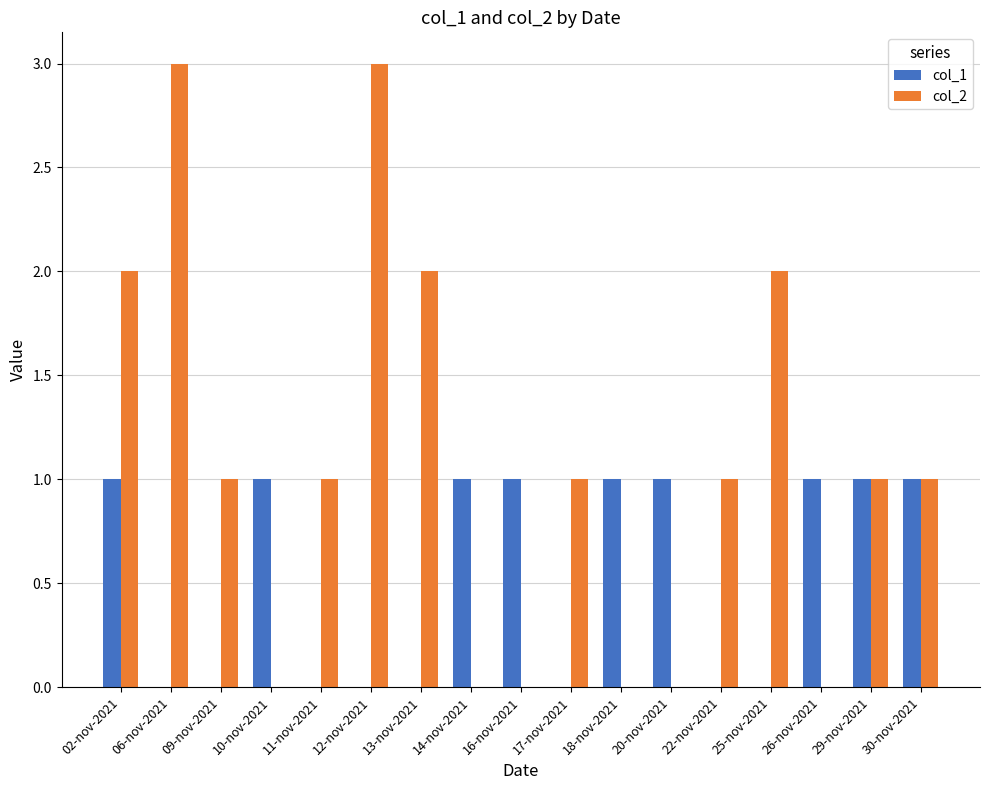

What is the maximum value shown in the chart?

3